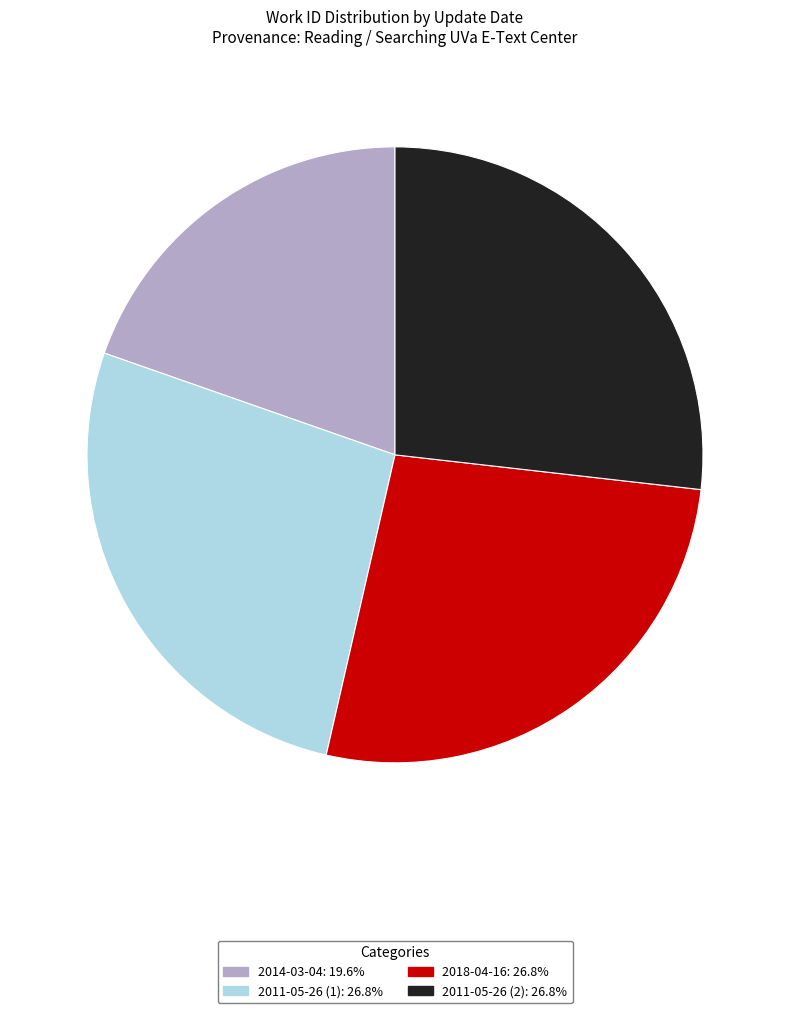

Is the sum of 2011-05-26 (1): 26.8% and 2014-03-04: 19.6% greater than half?

No